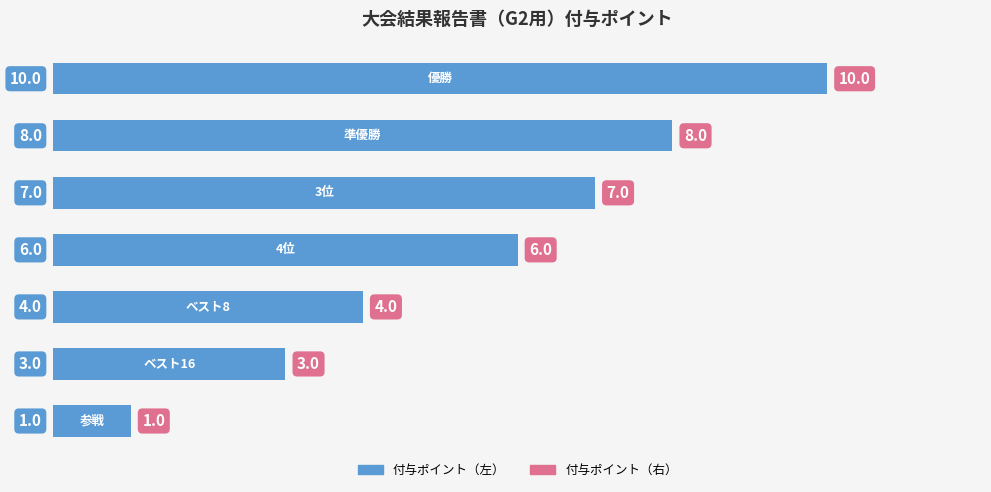

What is the average value?

6